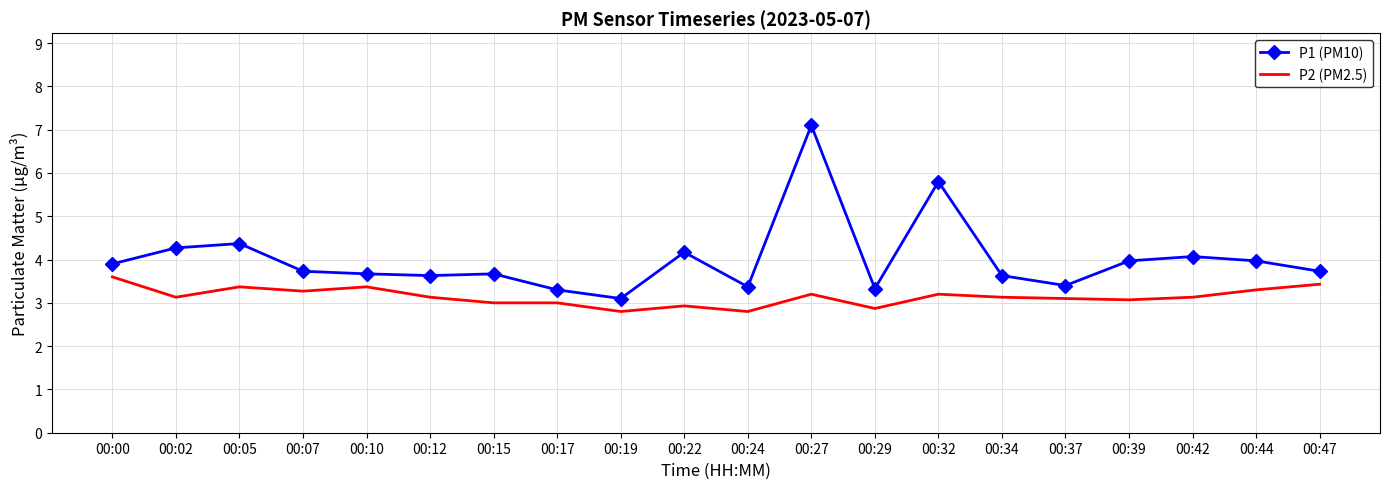

What is the spread (max minus min) of values at 00:17?

0.3